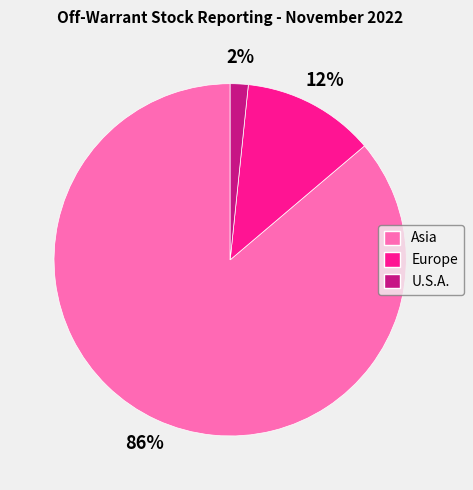

How many segments does this pie chart have?

3